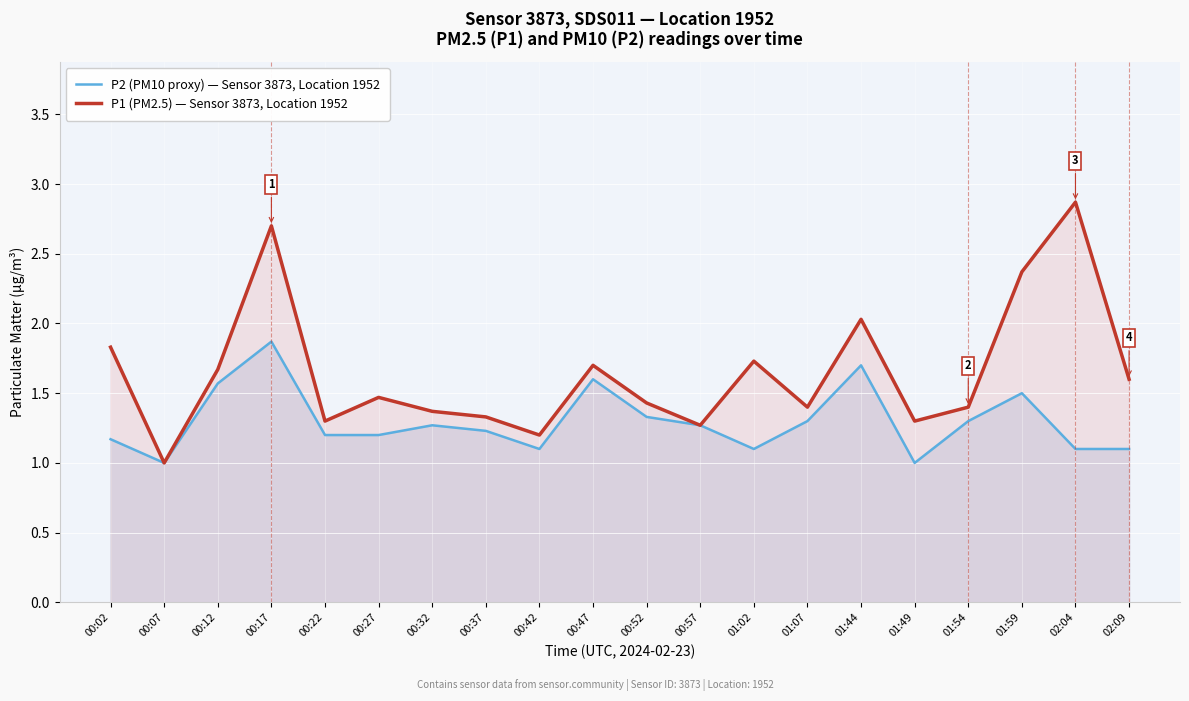

What are all the series names shown in the legend?

P2 (PM10 proxy) — Sensor 3873, Location 1952, P1 (PM2.5) — Sensor 3873, Location 1952